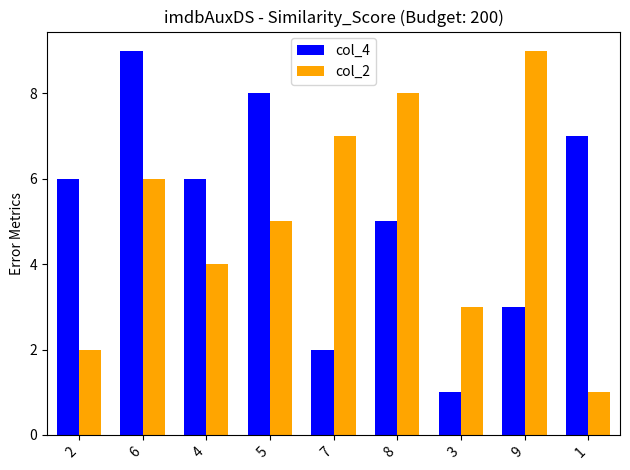

Count the number of data series in this chart.

2